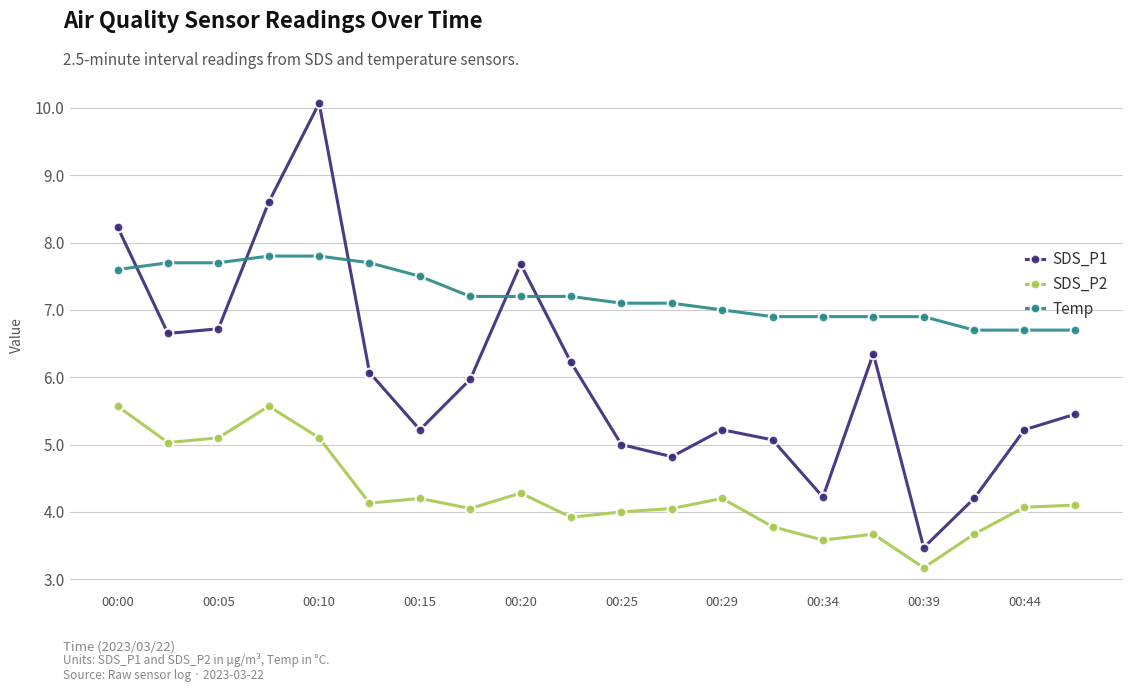

True or false: SDS_P1 and Temp intersect in this chart.

True